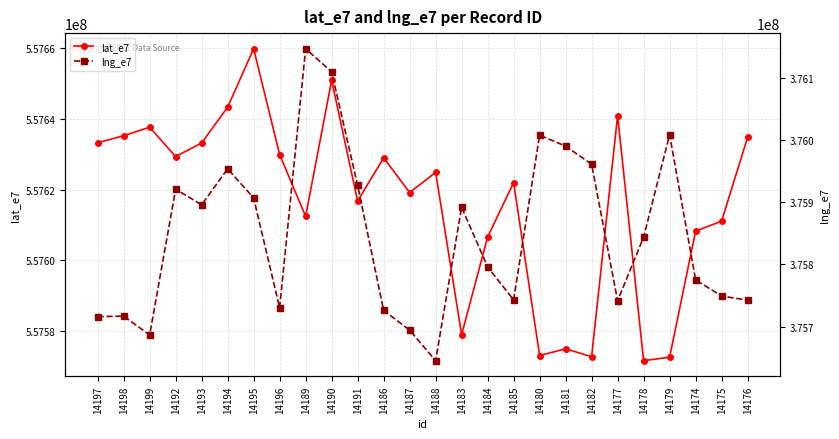

Is this an area chart (filled region under the line)?

No